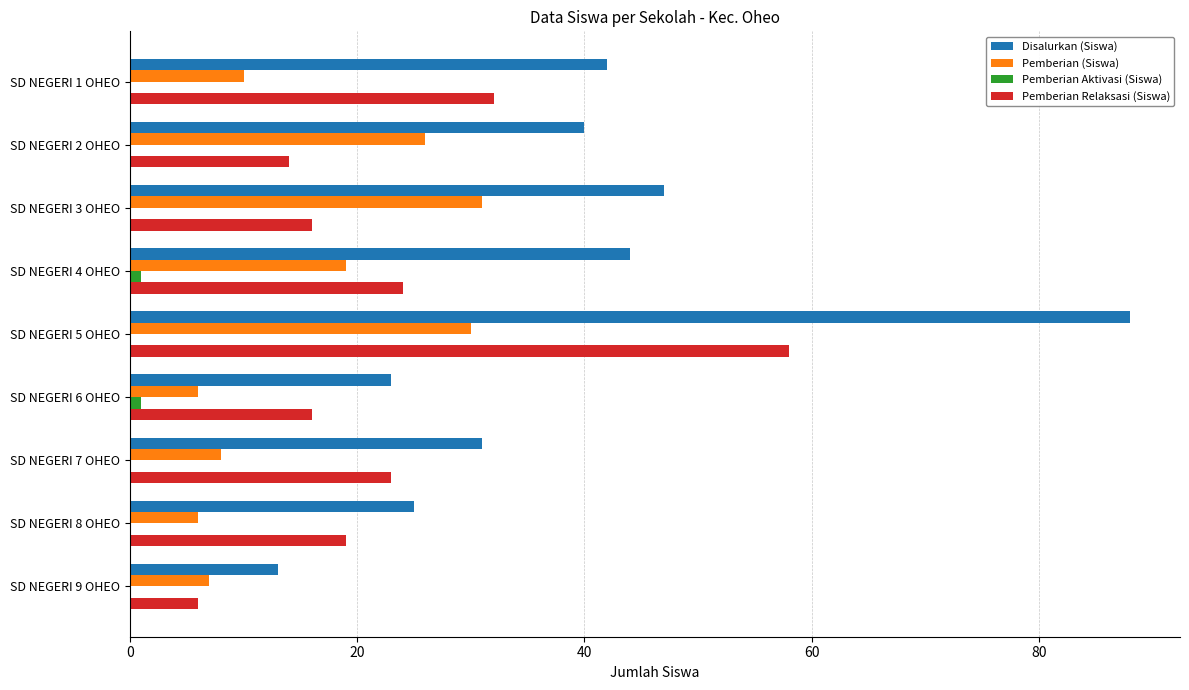

Where is Disalurkan (Siswa) nearest to the value 50?

SD NEGERI 3 OHEO